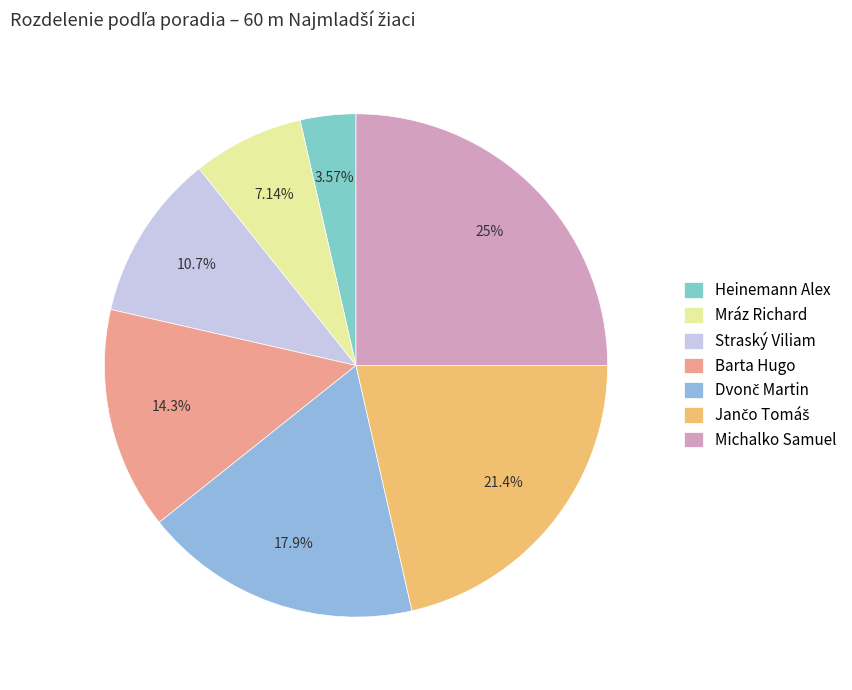

How many segments does this pie chart have?

7